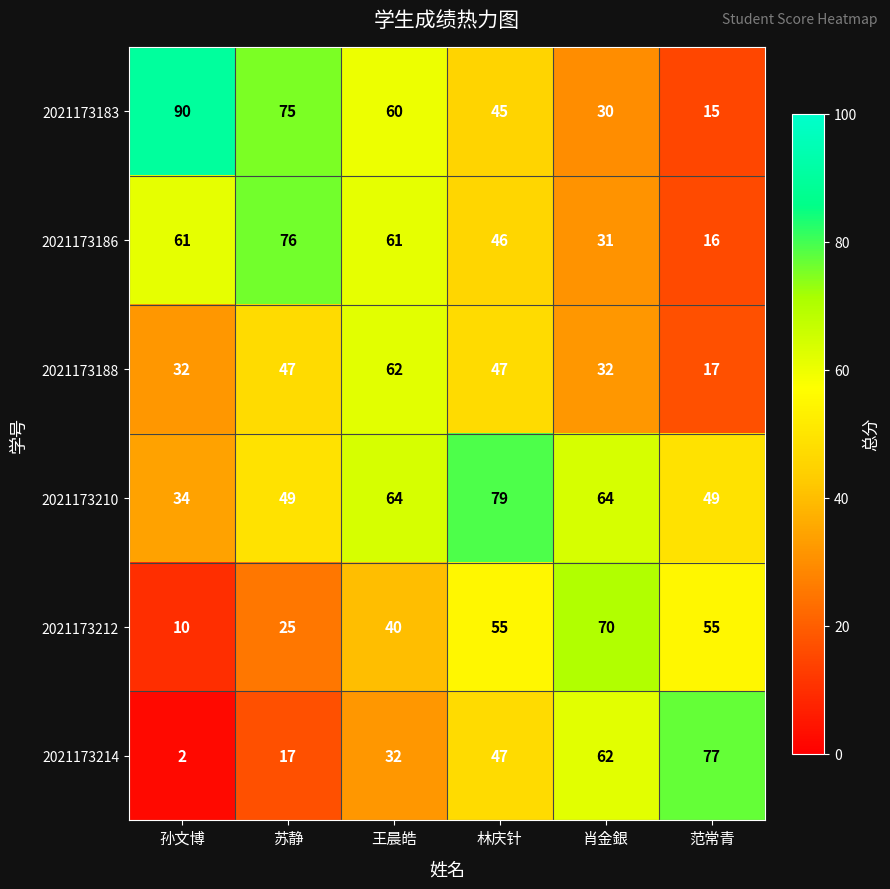

What is the approximate value of 2021173188 at 王晨皓, to the nearest 10?

60